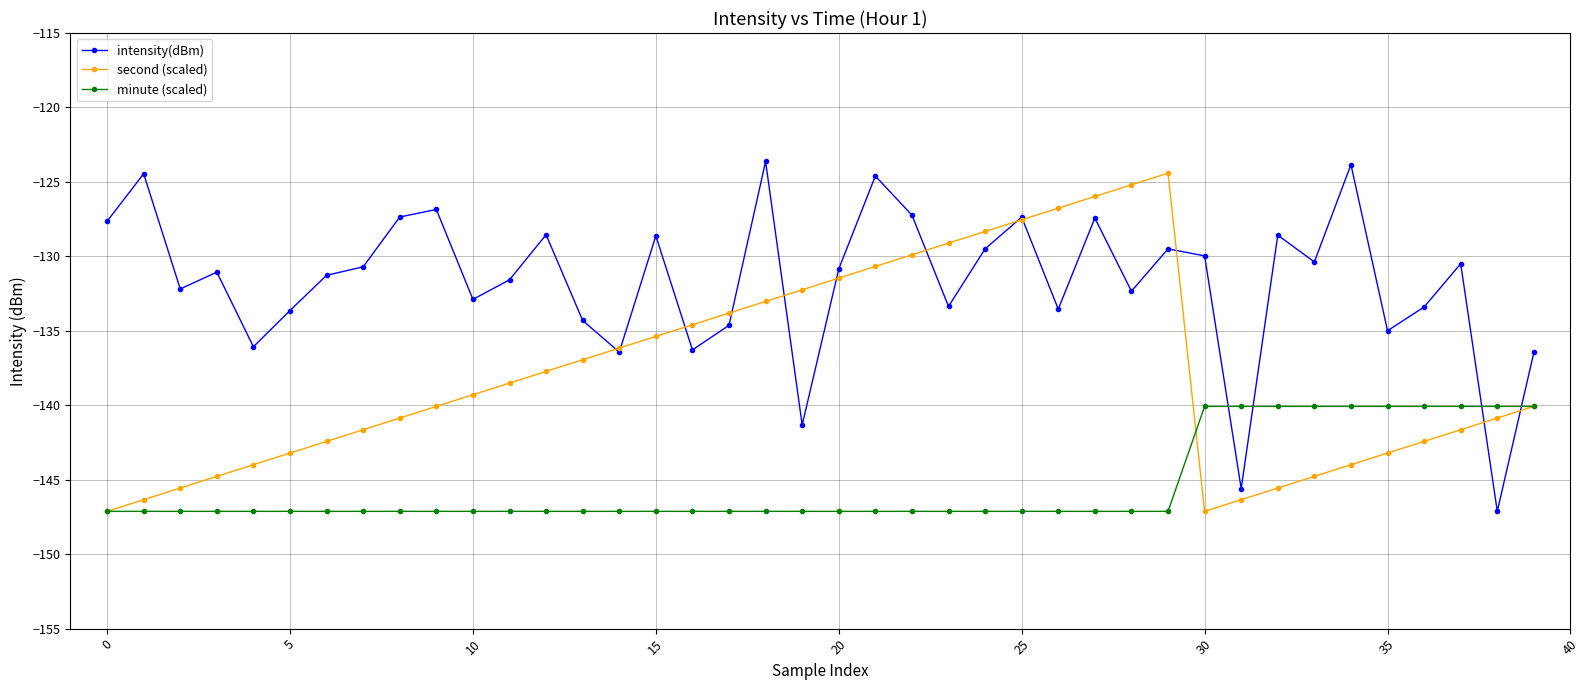

What is the lowest value of the intensity(dBm) series?

-147.1